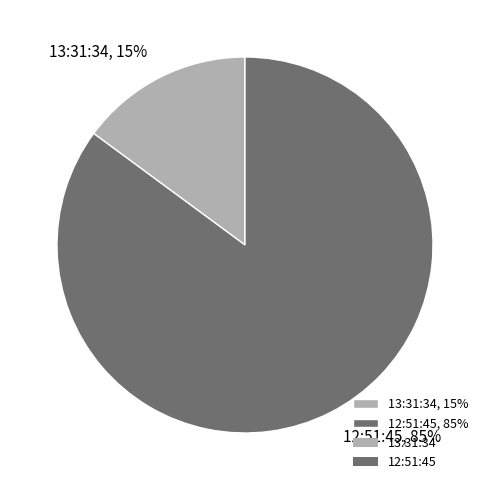

Which slice is the largest?

12:51:45